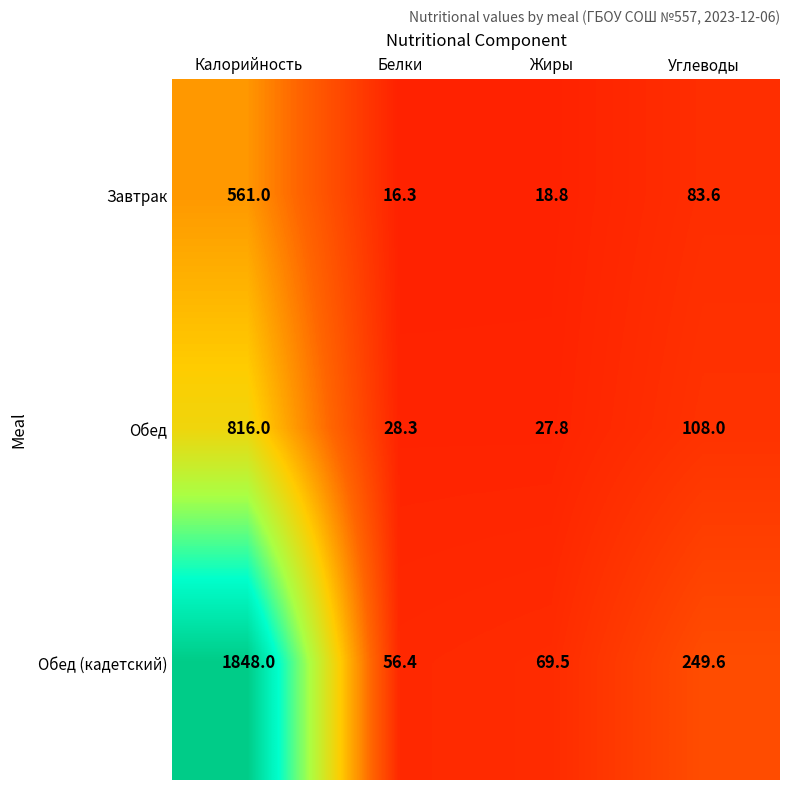

What is the minimum value shown in the chart?

16.3